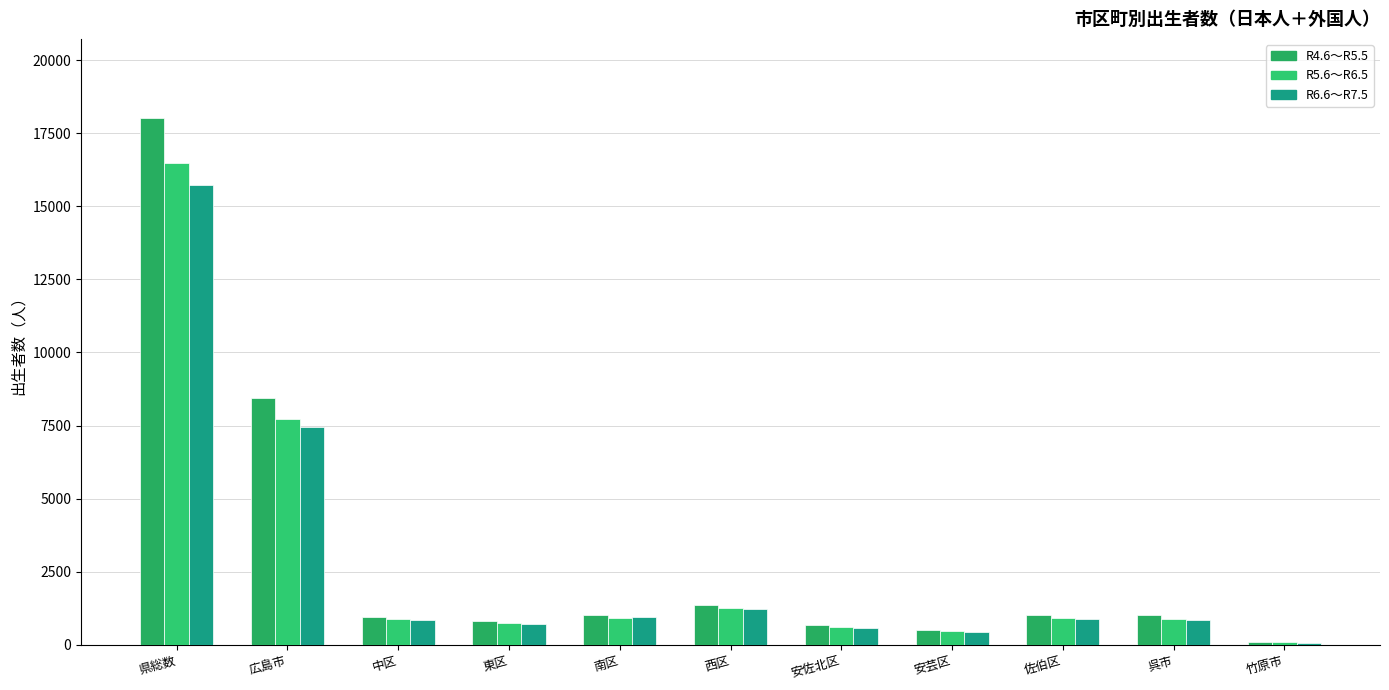

How many distinct data groups are displayed?

3